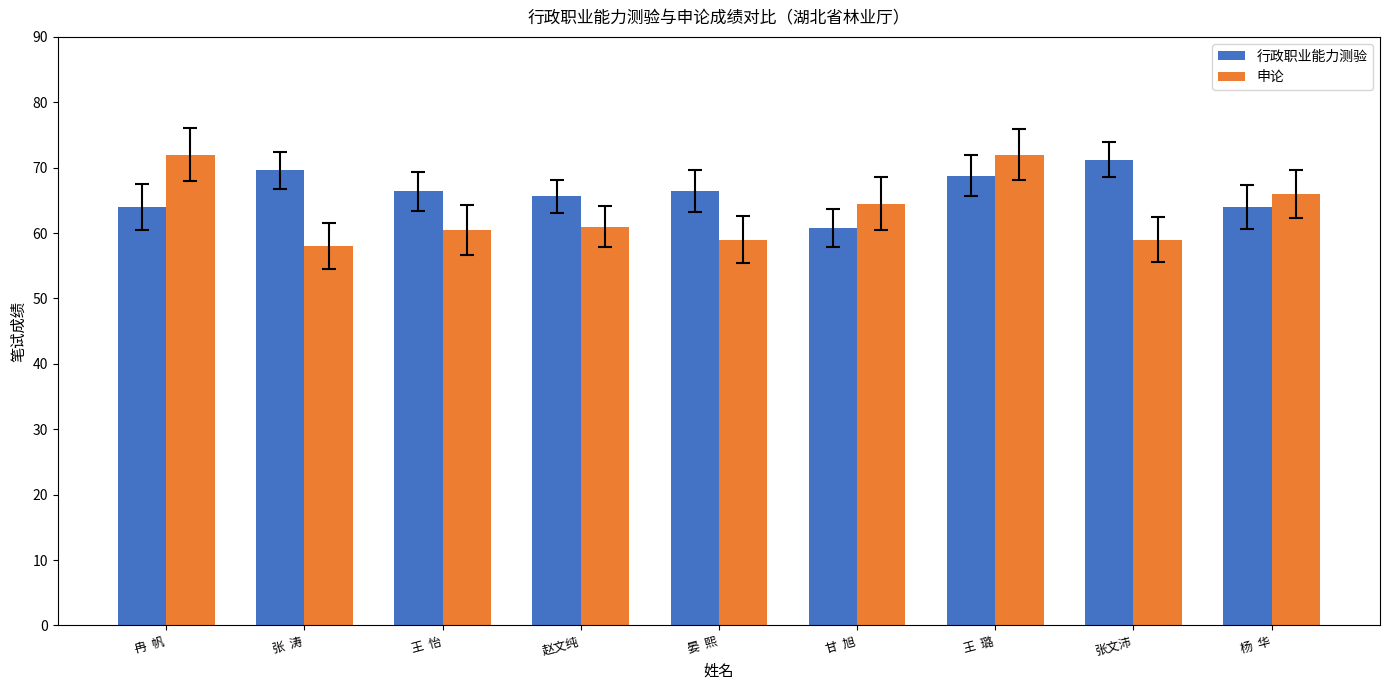

Reading left to right, list all the values displayed in this chart.

行政职业能力测验: 冉  帆=64.0	张  涛=69.6	王  怡=66.4	赵文纯=65.6	晏  熙=66.4	甘  旭=60.8	王  璐=68.8	张文沛=71.2	杨  华=64.0
申论: 冉  帆=72.0	张  涛=58.0	王  怡=60.5	赵文纯=61.0	晏  熙=59.0	甘  旭=64.5	王  璐=72.0	张文沛=59.0	杨  华=66.0